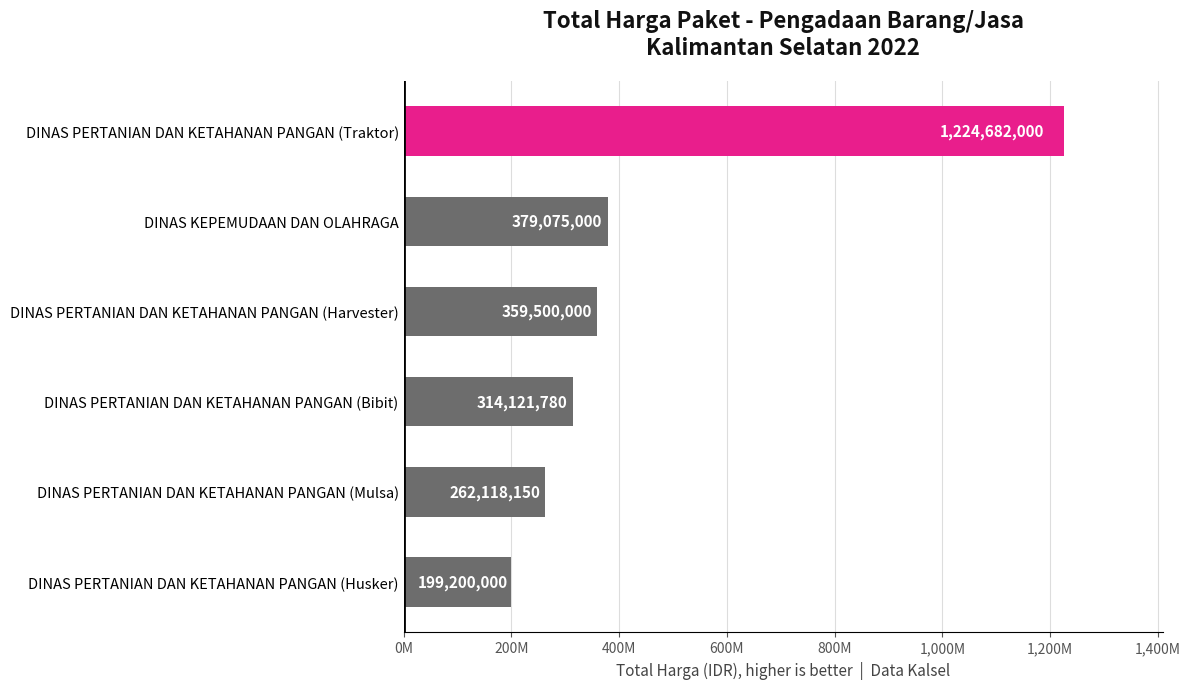

Which label corresponds to the largest value in the chart?

DINAS PERTANIAN DAN KETAHANAN PANGAN (Traktor)